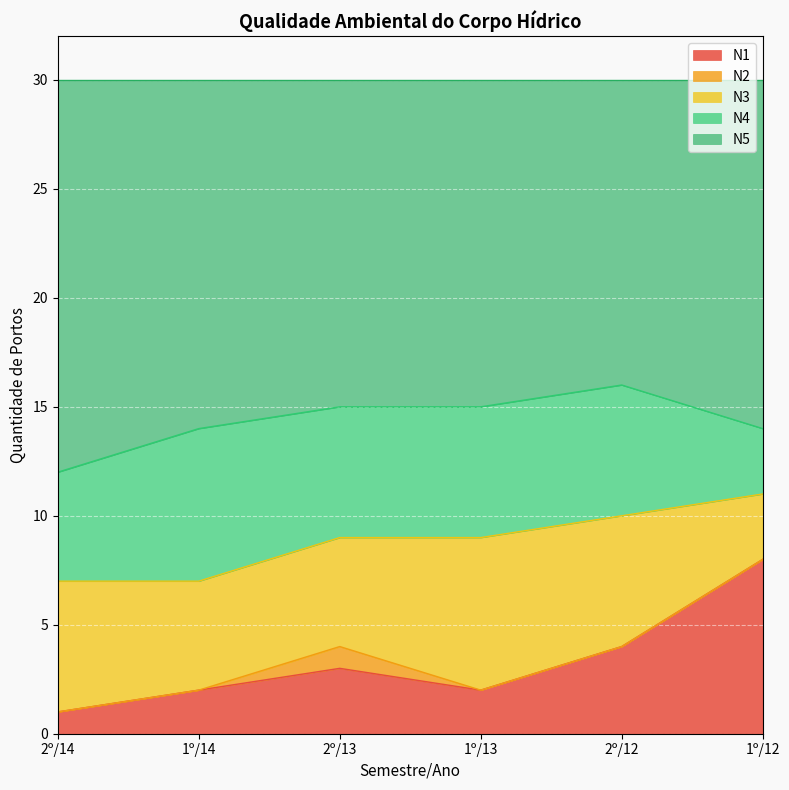

What is the label of the 4th point from the left?

1º/13